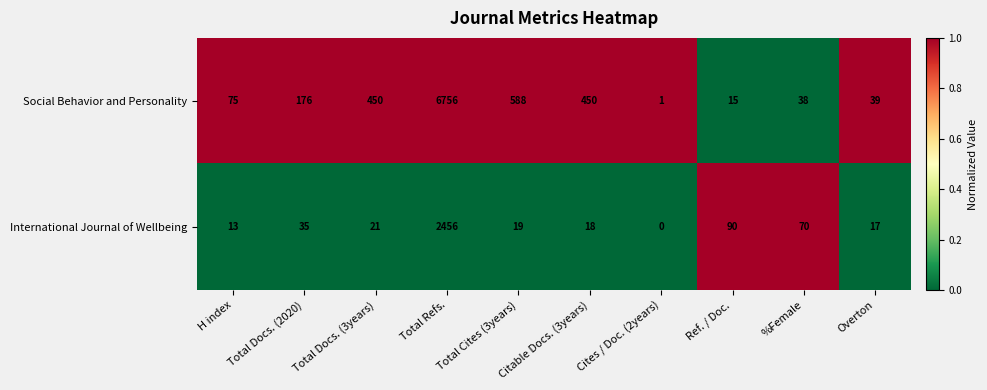

What is the total value across all series at Citable Docs. (3years)?

468